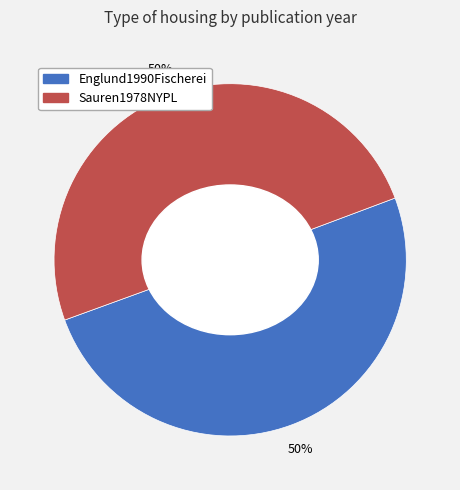

To the nearest percent, what is the average slice percentage?

50%